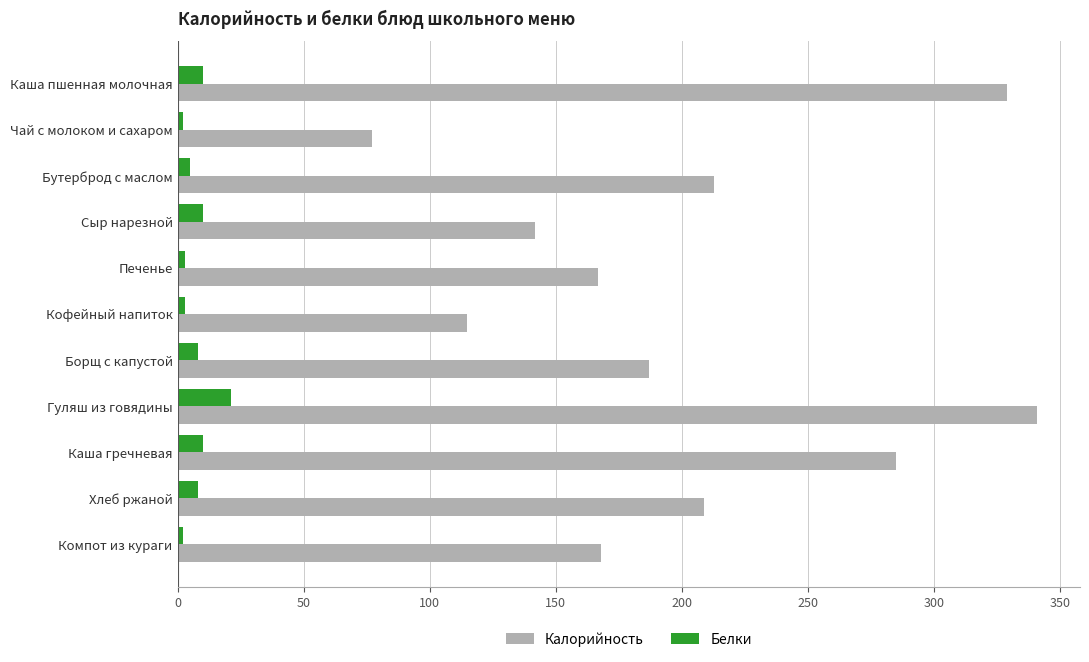

Which series has the largest range (max minus min)?

Калорийность